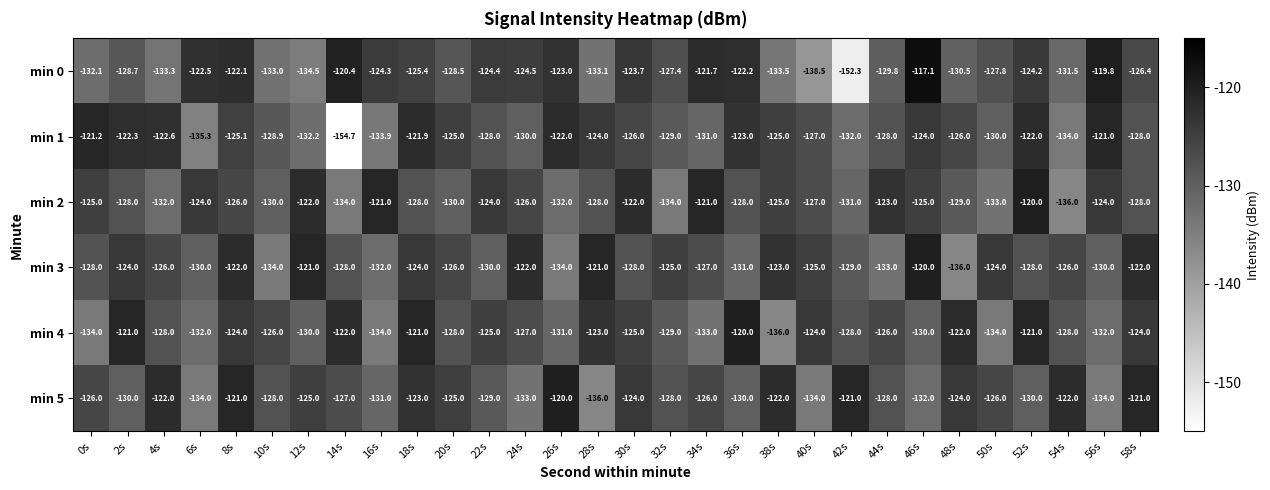

The min 0 series shows -128.5 at 20s. True or false?

True